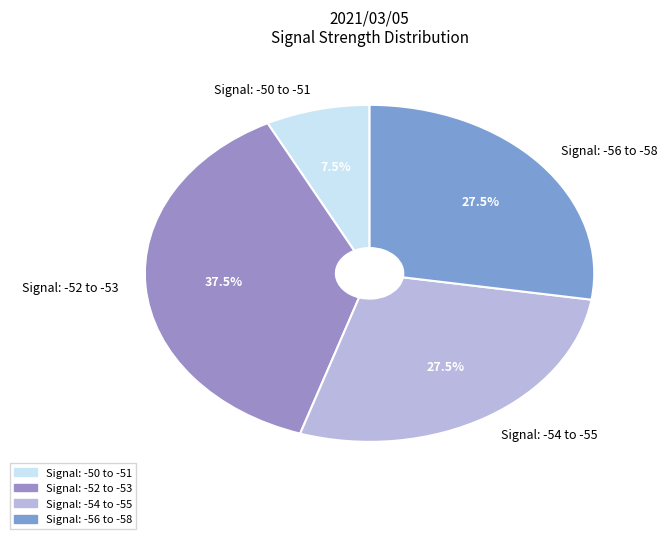

Combined, do Signal: -56 to -58 and Signal: -52 to -53 account for over 50%?

Yes